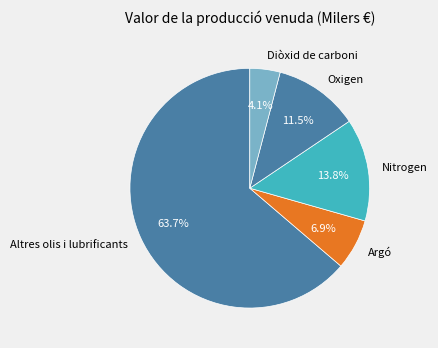

What is the largest slice in the pie chart?

Altres olis i lubrificants